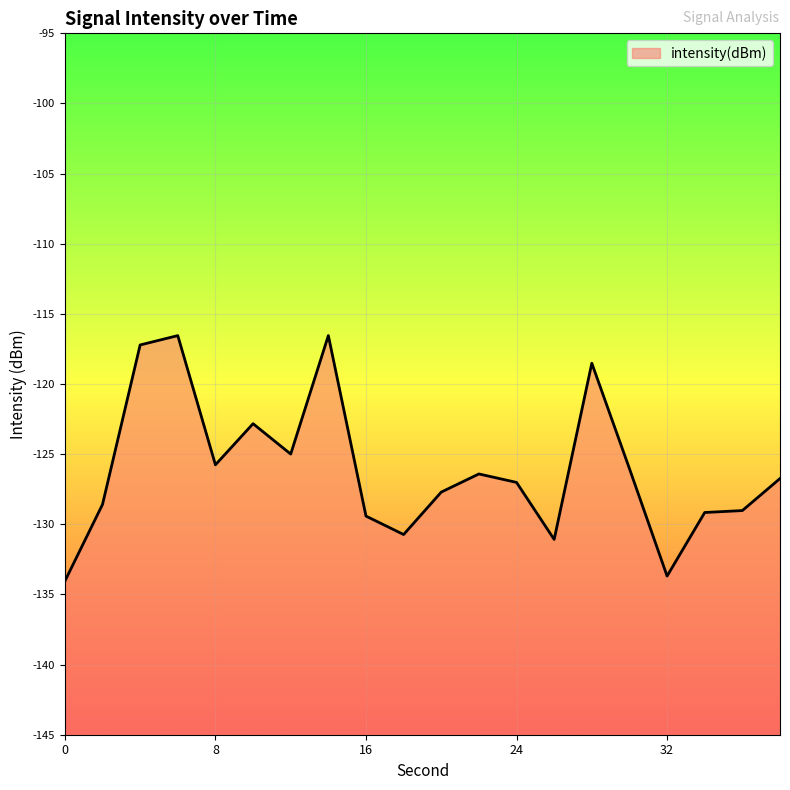

List the labels in order of value, largest first.

14, 6, 4, 28, 10, 12, 8, 30, 22, 38, 24, 20, 2, 36, 34, 16, 18, 26, 32, 0